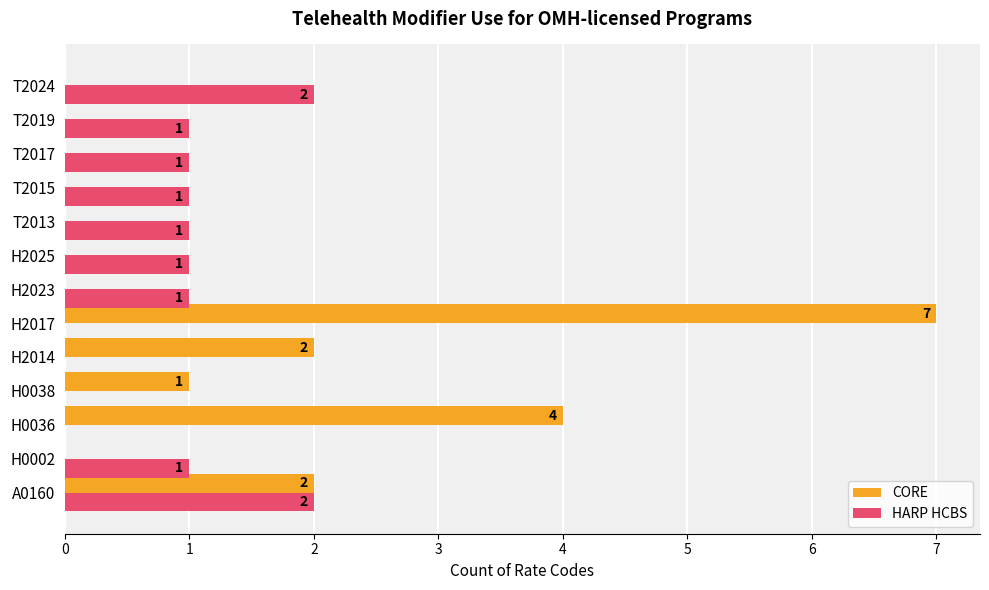

How many CORE values are between 0 and 2?

11